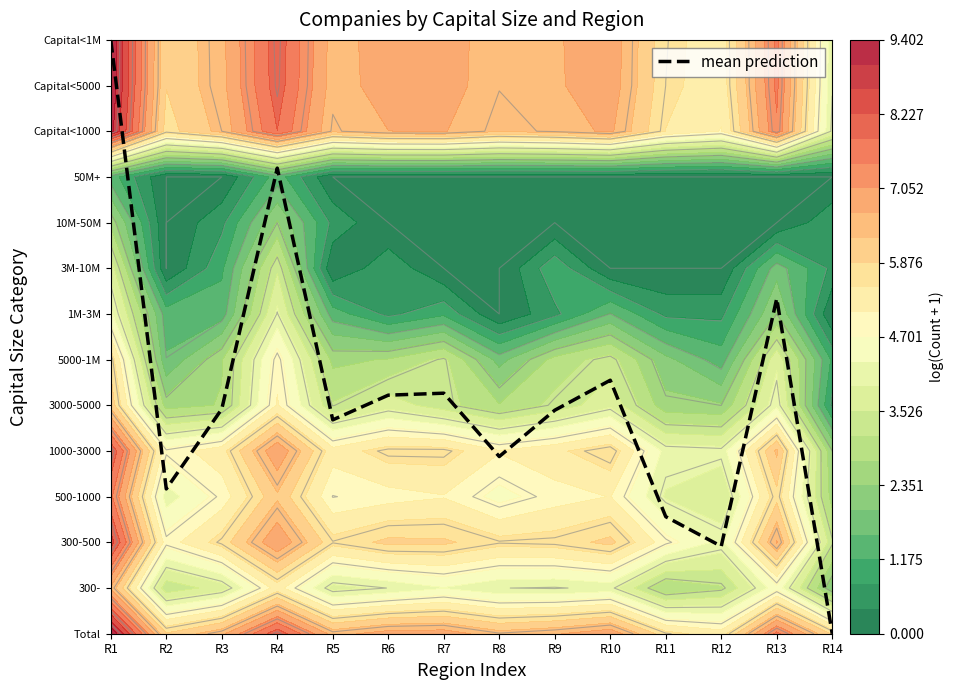

What is the difference between the second highest and minimum values?

10.2